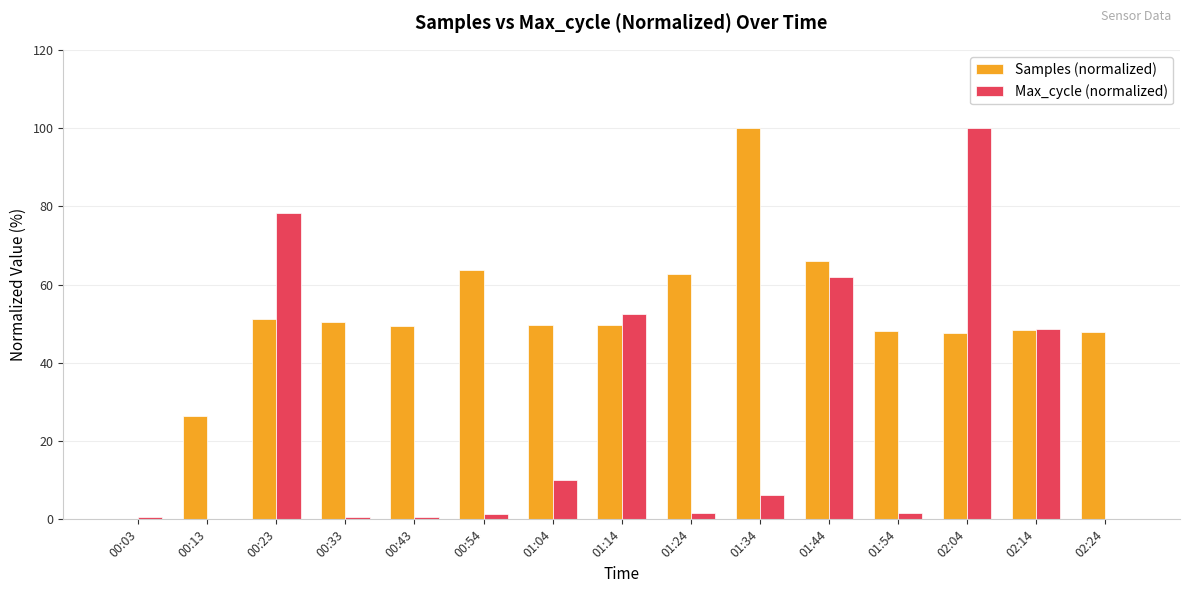

At which category is the sum across all series the highest?

02:04